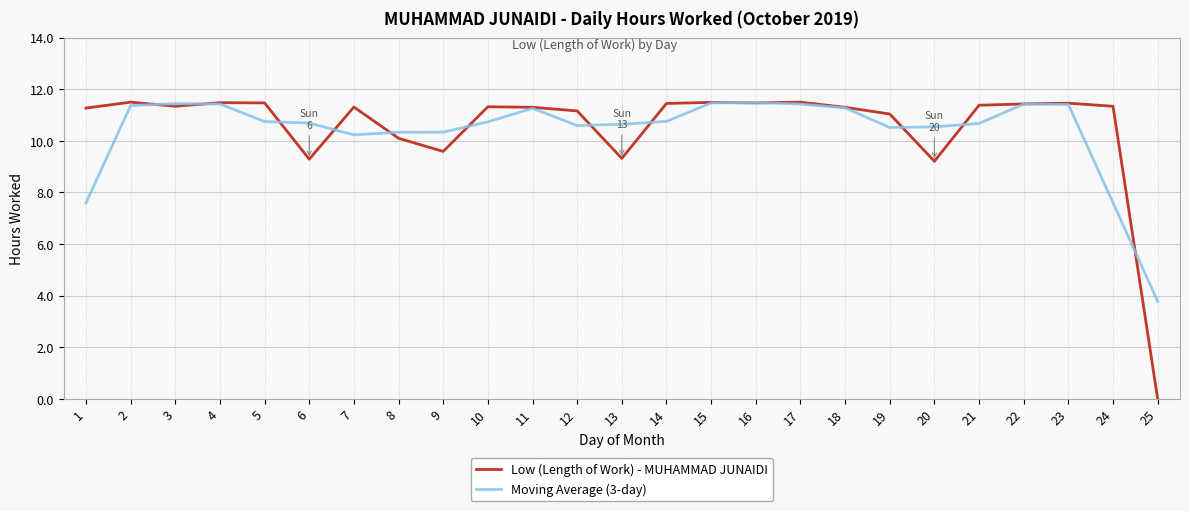

True or false: Low (Length of Work) - MUHAMMAD JUNAIDI has a value of 11.5 at 16.

True